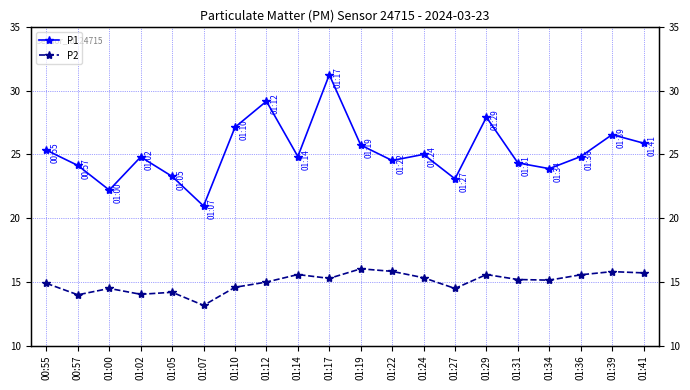

What position from the right is 01:24?

8